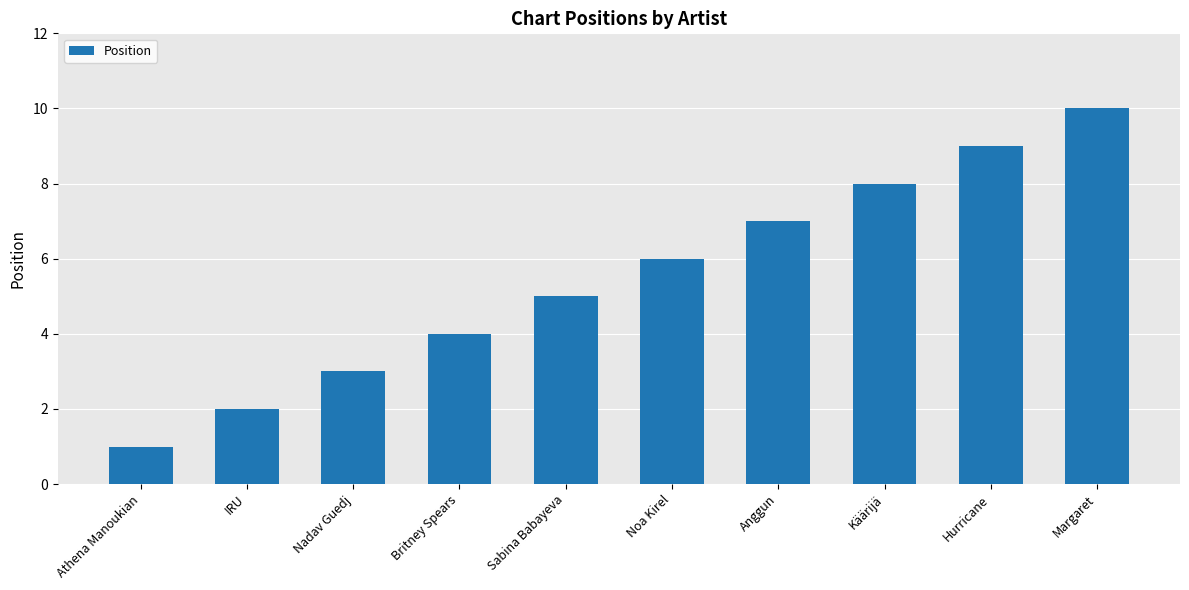

What is the label of the 10th bar from the right?

Athena Manoukian